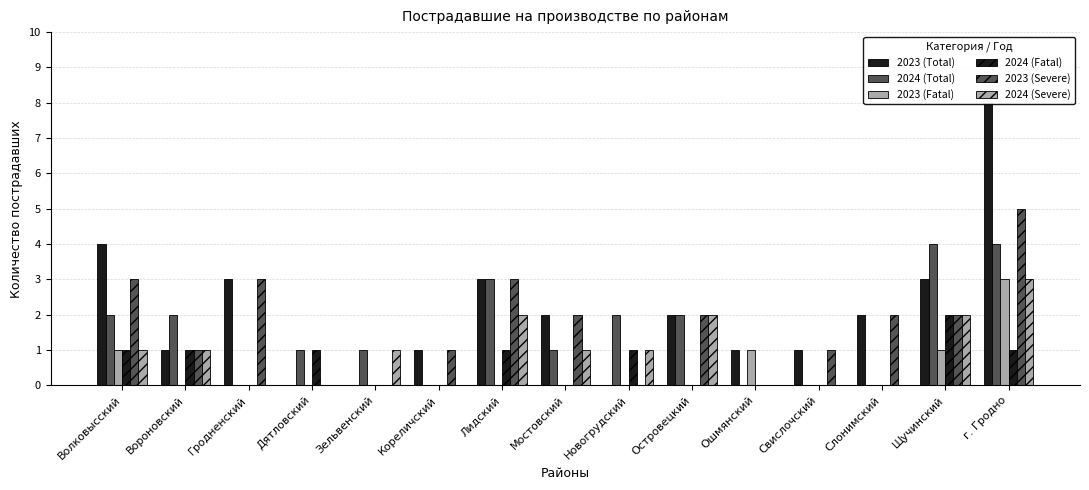

How many bars are there in total?

90